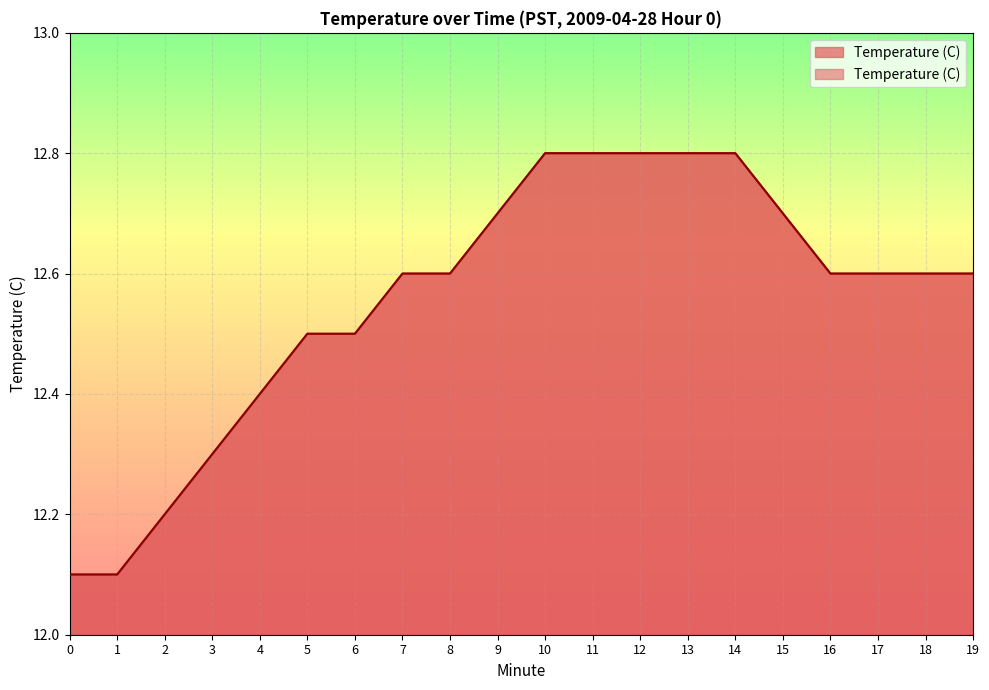

What is the change in value from 4 to 5?

+0.1